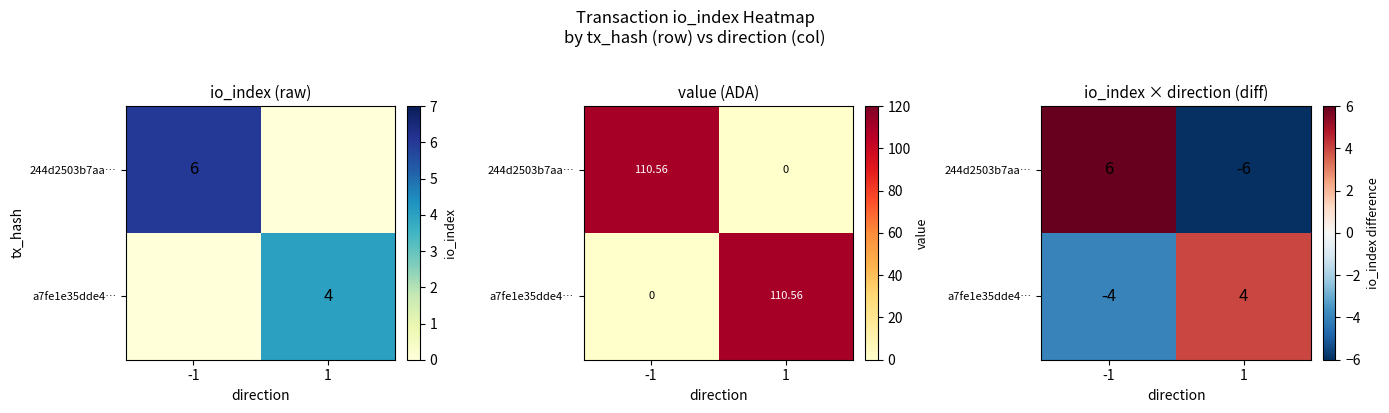

Rank the series at 1 from lowest to highest value.

244d2503b7aa…, a7fe1e35dde4…